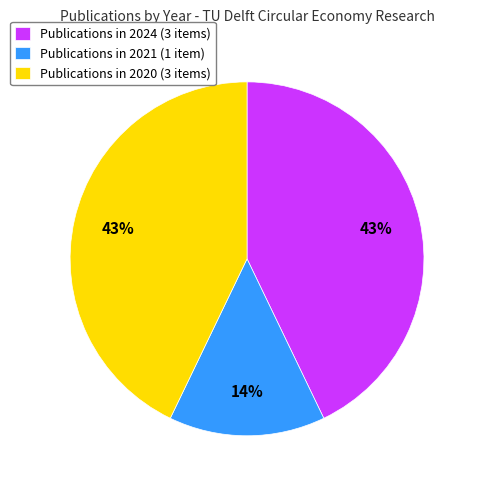

What is the smallest slice in the pie chart?

Publications in 2021 (1 item)